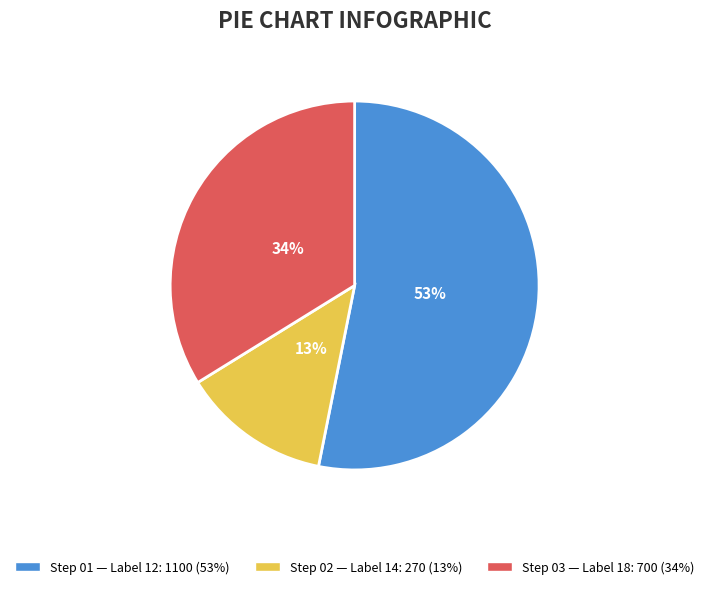

Is there any slice that represents more than half of the pie?

Yes